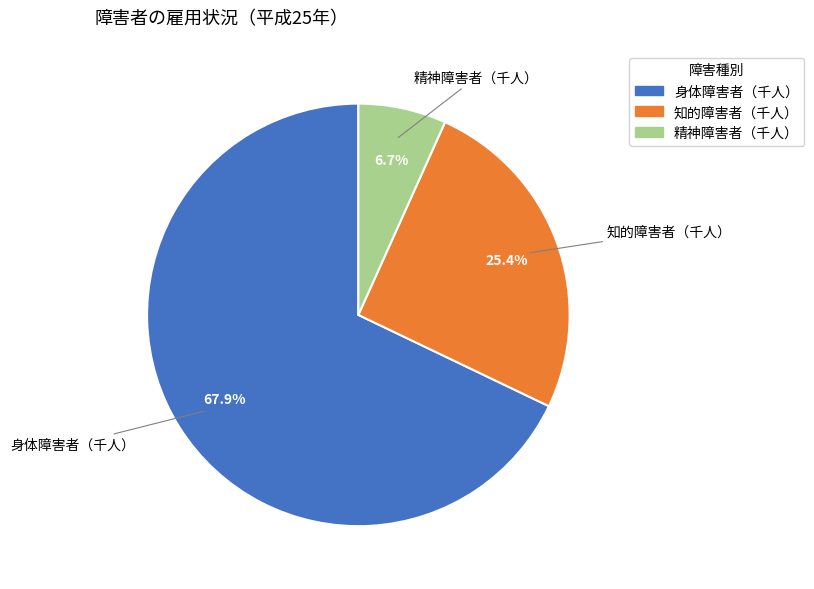

How many slices are in this pie chart?

3